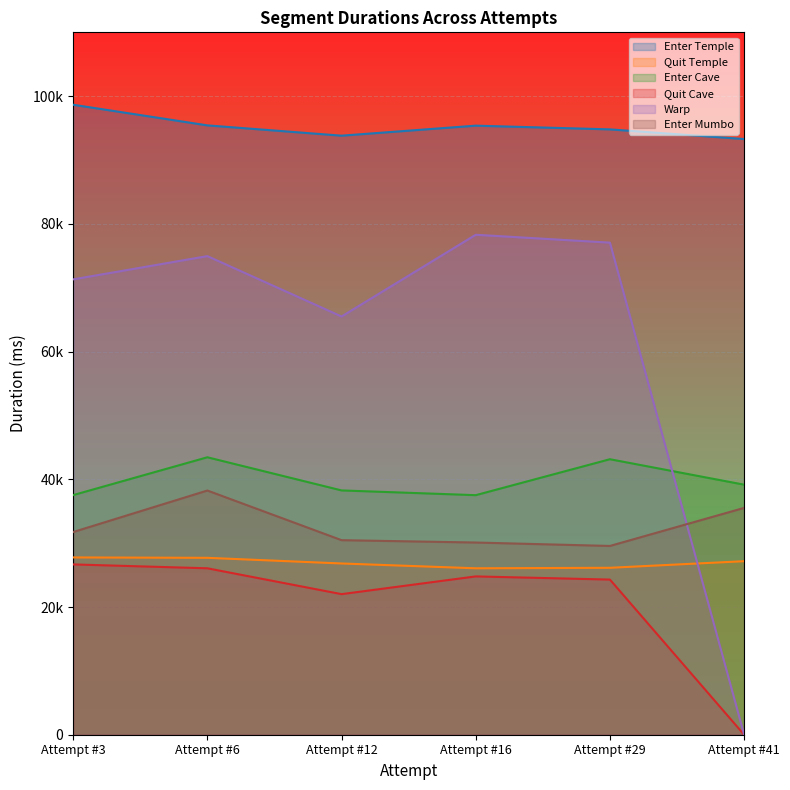

True or false: Quit Temple and Enter Temple cross at least once.

False